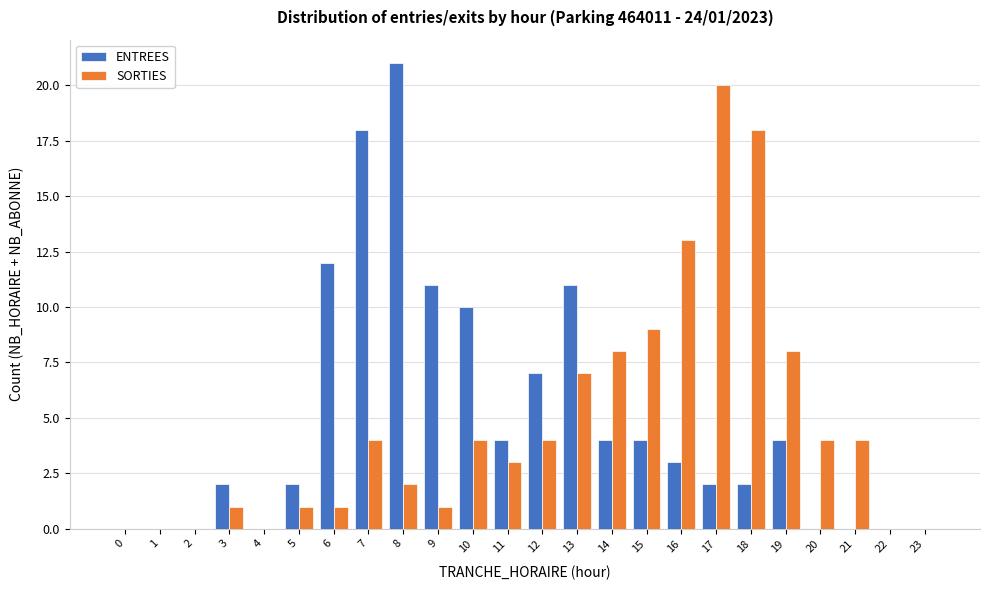

Between 11 and 14, which series saw the biggest shift?

SORTIES